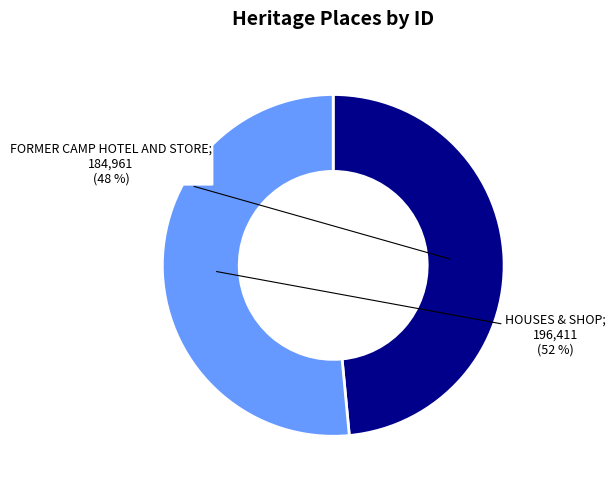

Is there any slice that represents more than half of the pie?

Yes